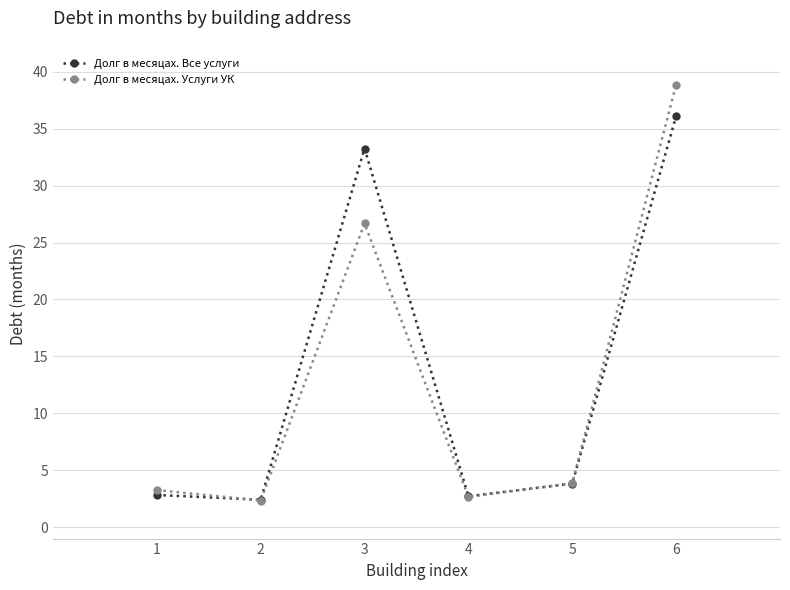

Does the chart display data point markers on the line(s)?

Yes